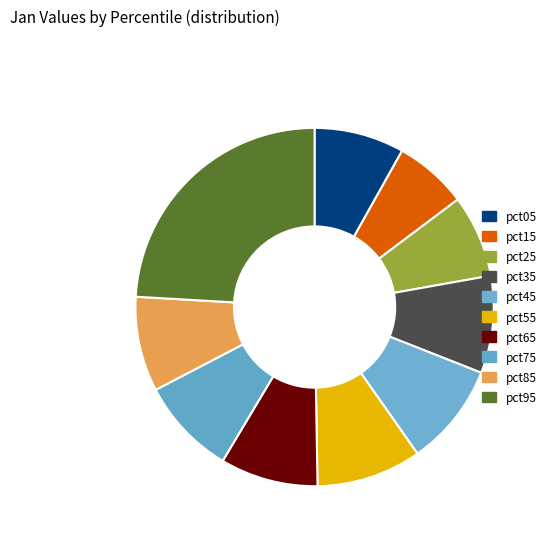

The pct85 slice represents 22% of the pie. True or false?

False